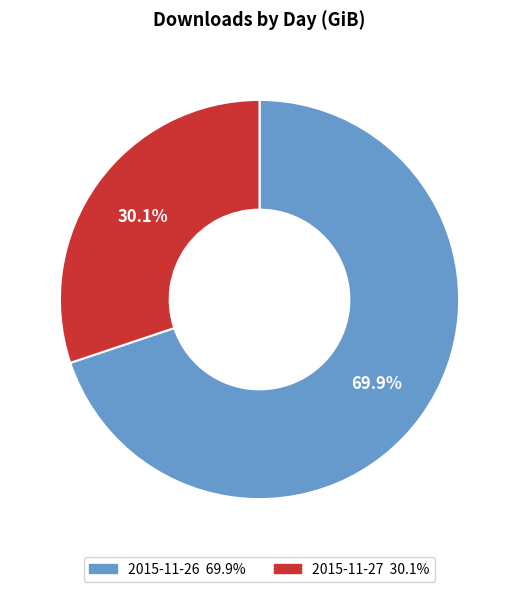

Between 2015-11-26 and 2015-11-27, which is larger?

2015-11-26